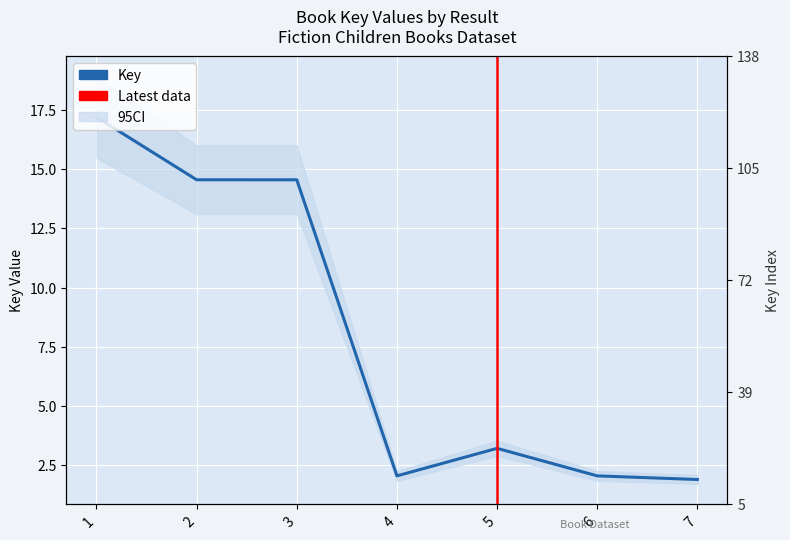

How many distinct data groups are displayed?

1